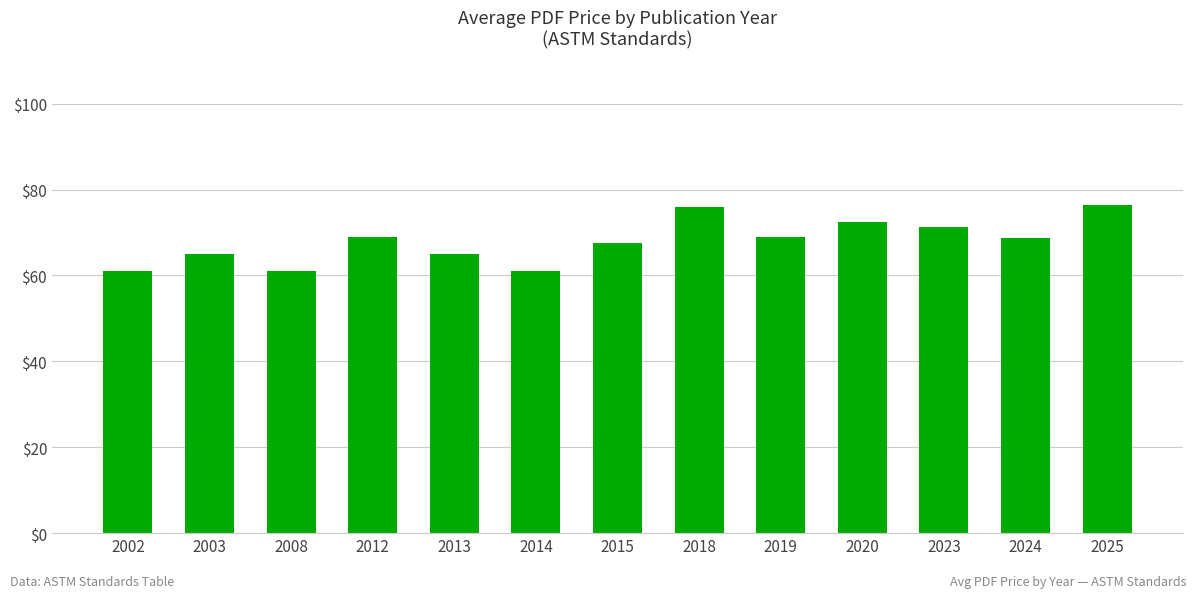

Approximately how many times larger is the value at 2015 compared to 2008?

1.1